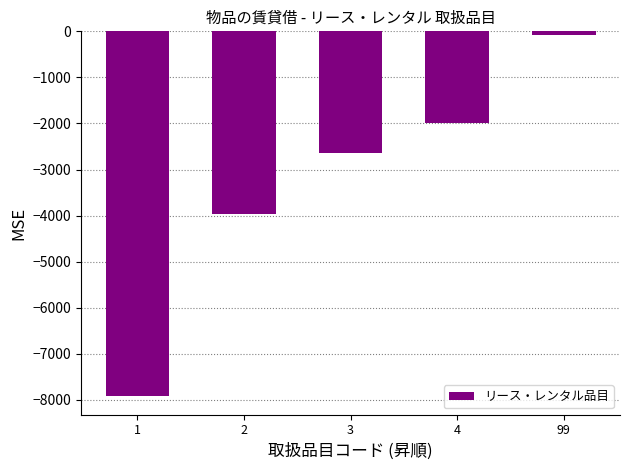

How many values are below -2640?

2